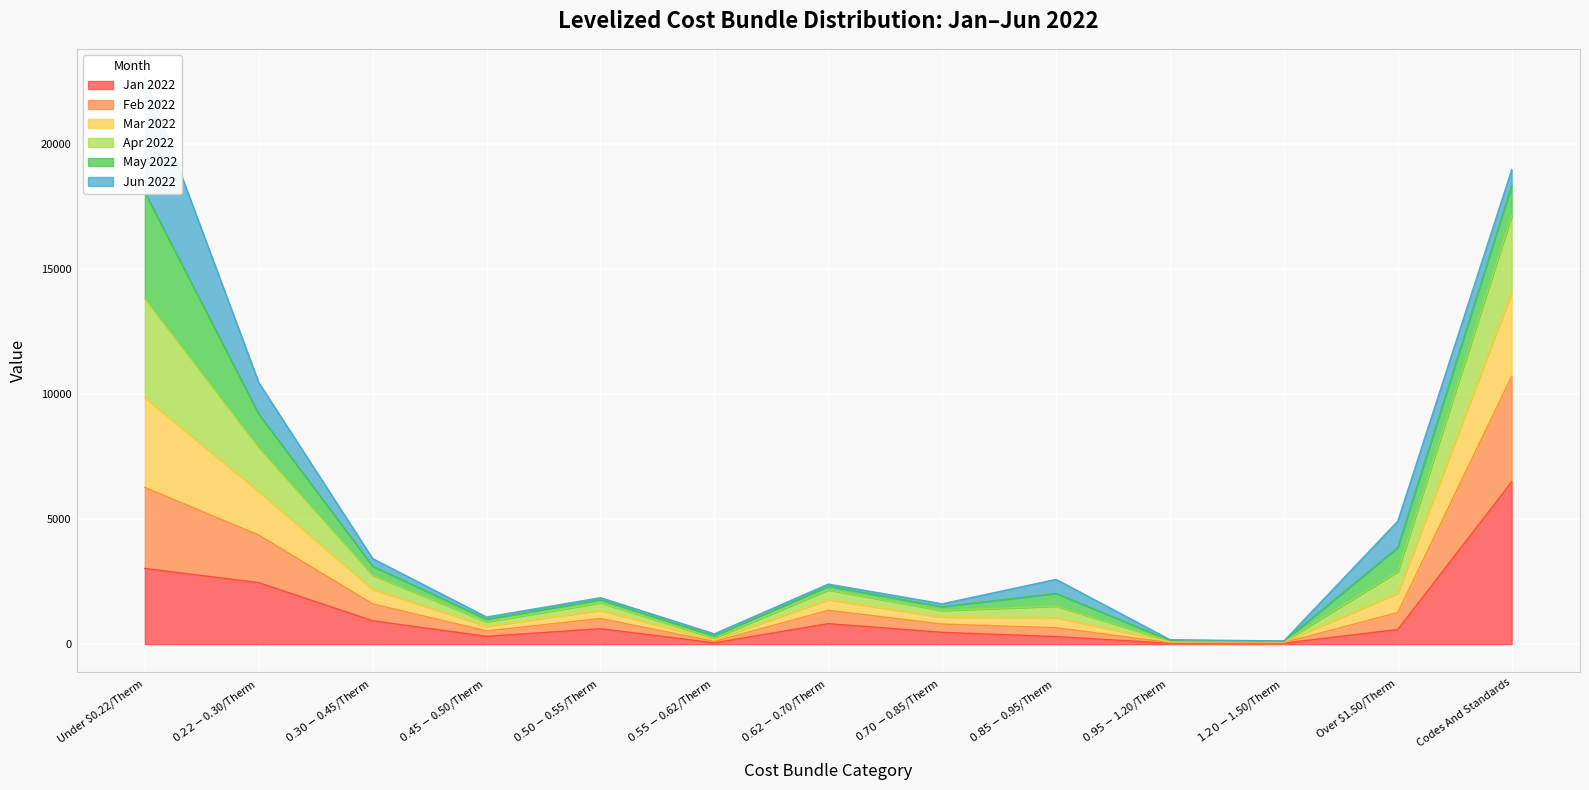

Which category has the highest value in the Jan 2022 series?

Codes And Standards